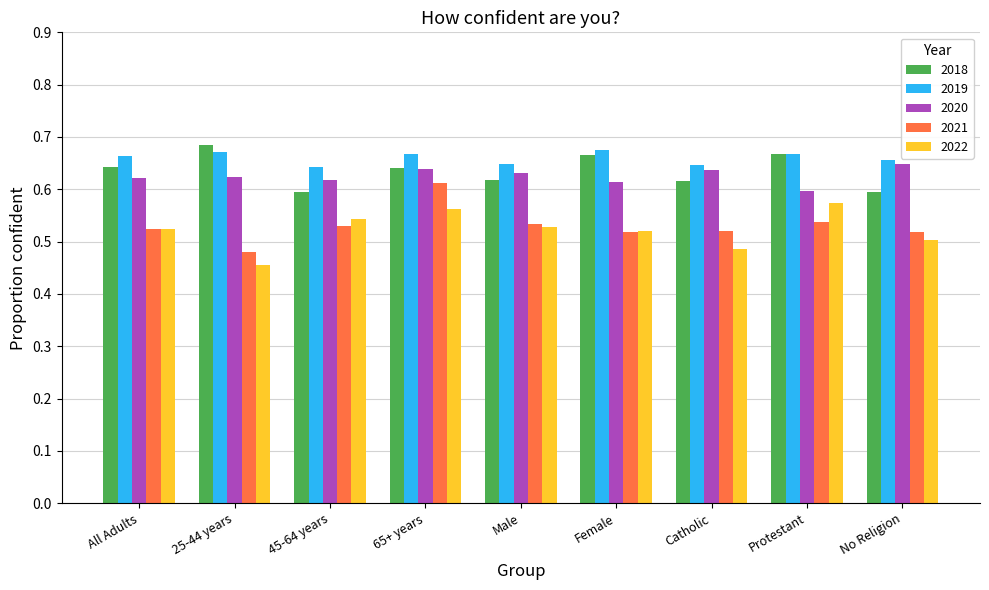

At how many categories does at least one series exceed 0?

9